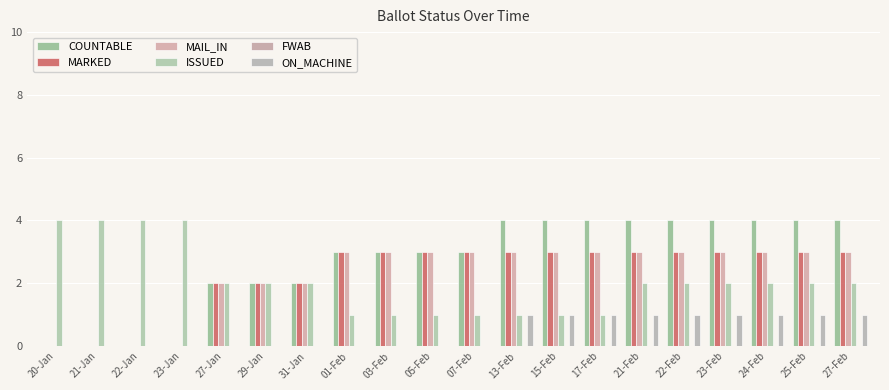

The value of ISSUED at 27-Feb is 1. True or false?

False